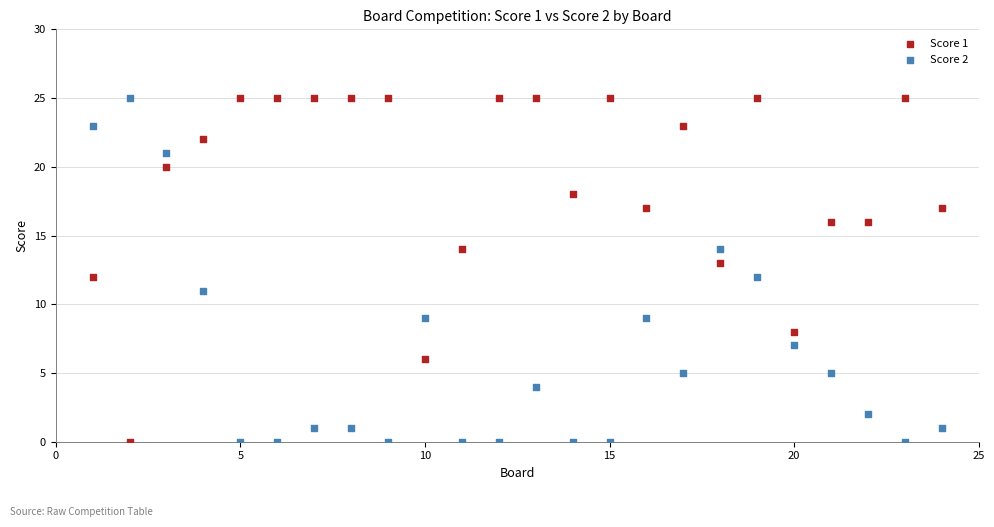

Across all data points, what is the range of X values (max minus min)?

23